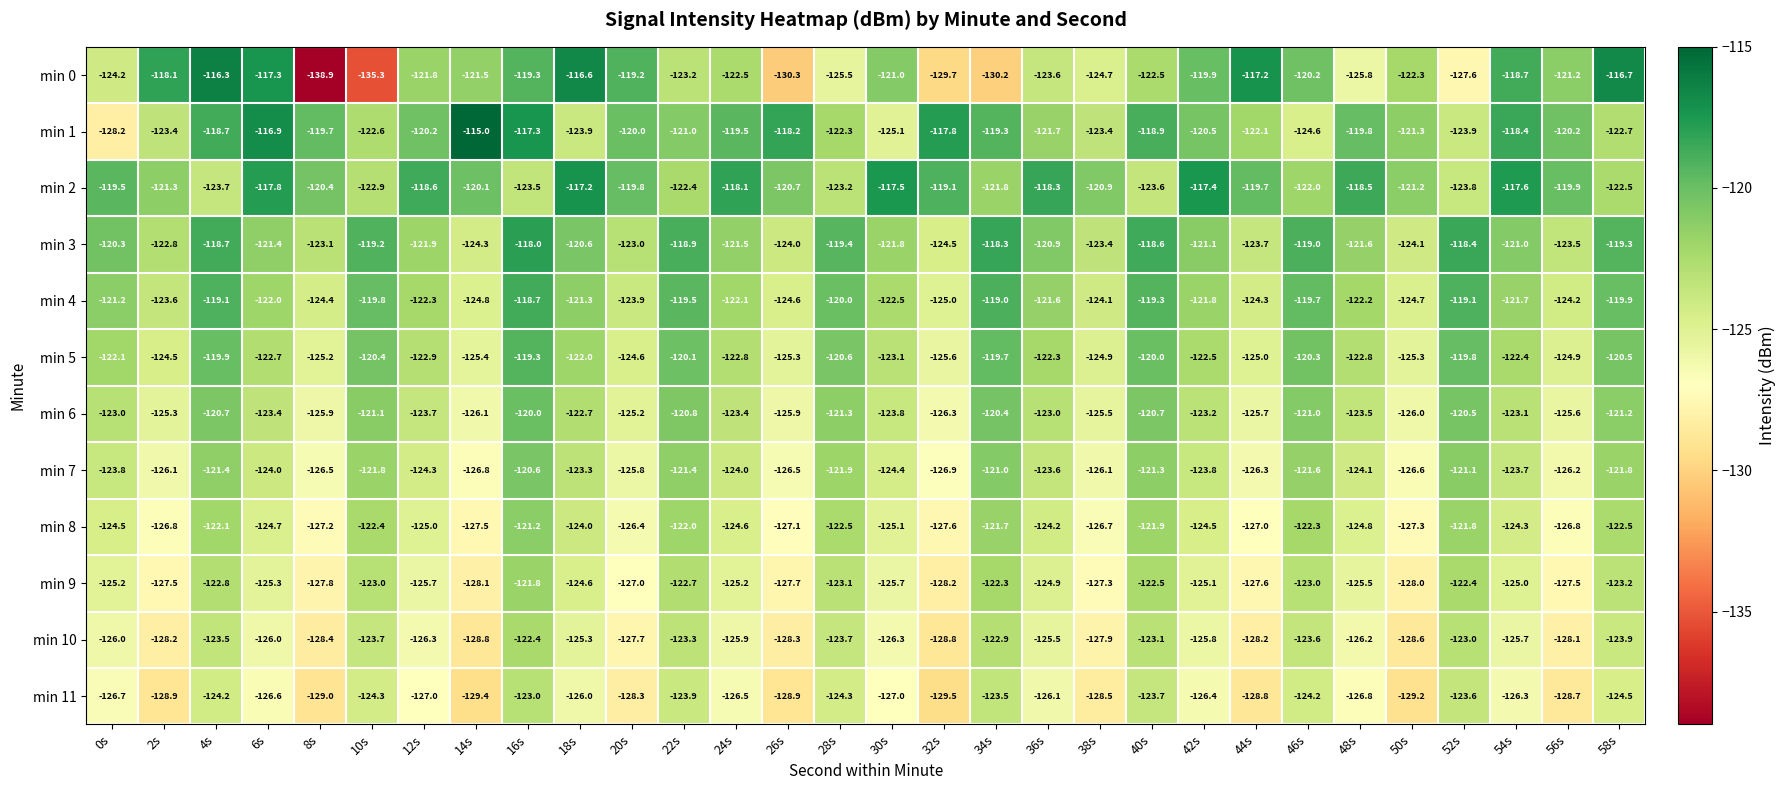

What is the sum of all min 10 values?

-3775.1